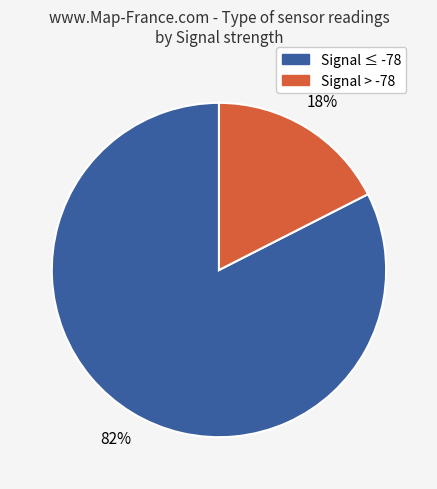

To the nearest percent, what is the average slice percentage?

50%